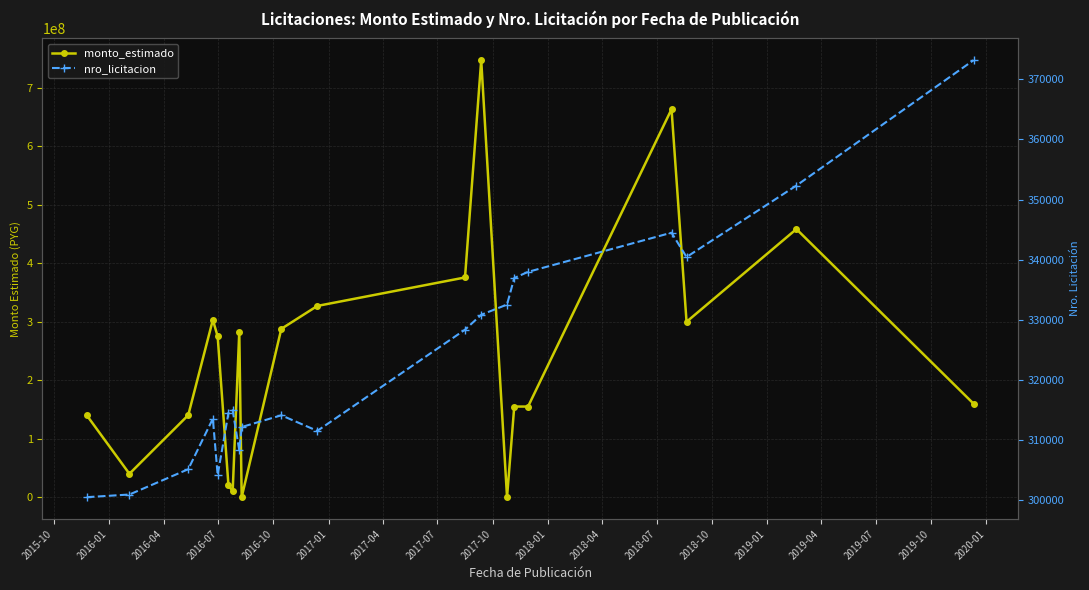

How many data points does each series have?

20